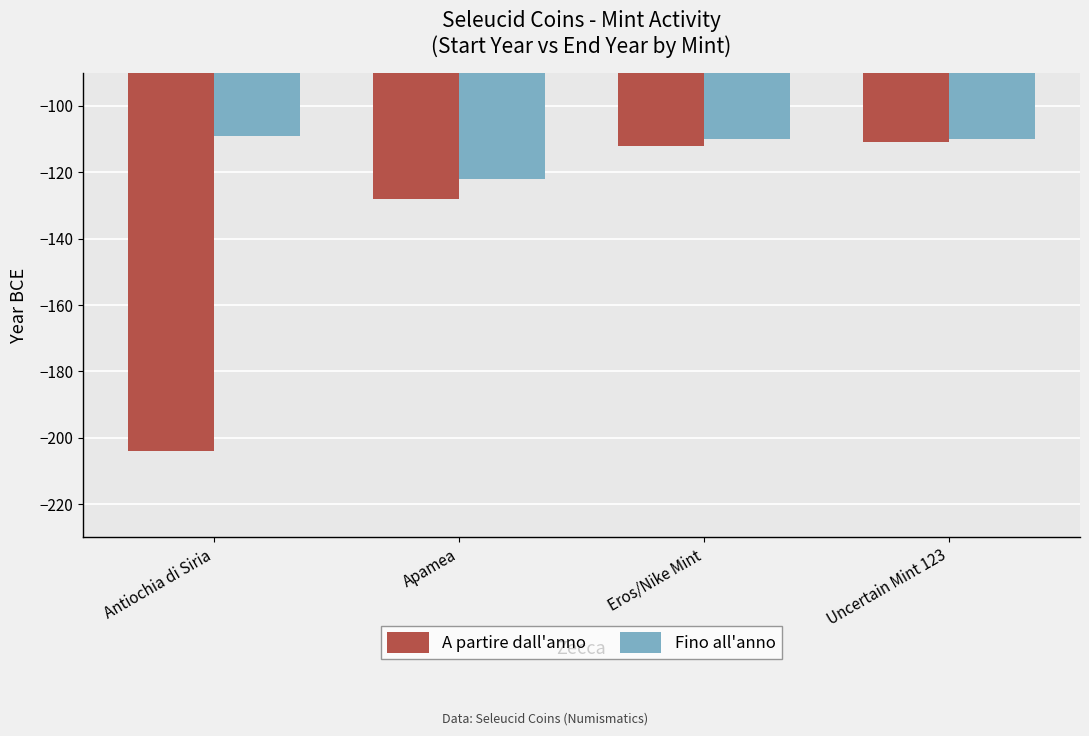

List the series in order of their peak value, highest first.

Fino all'anno, A partire dall'anno